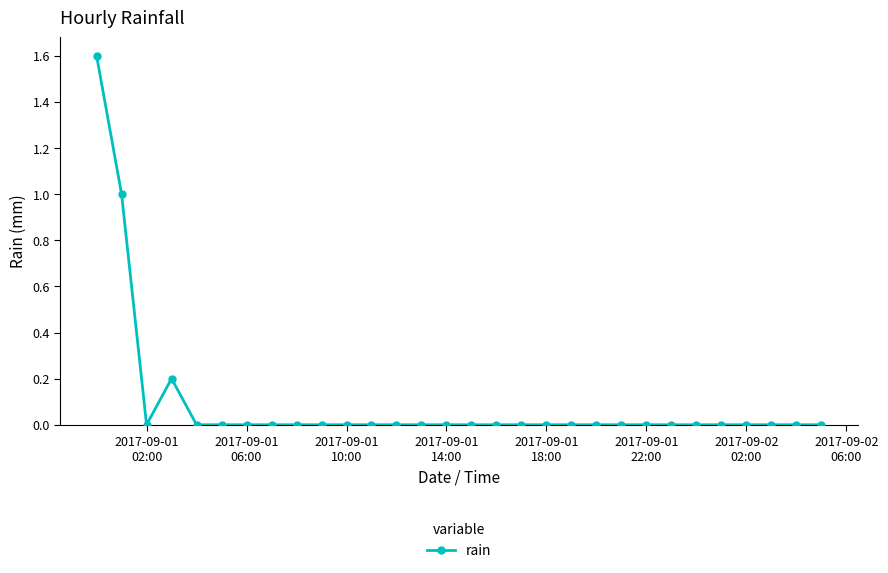

How many values are between 0 and 1?

29